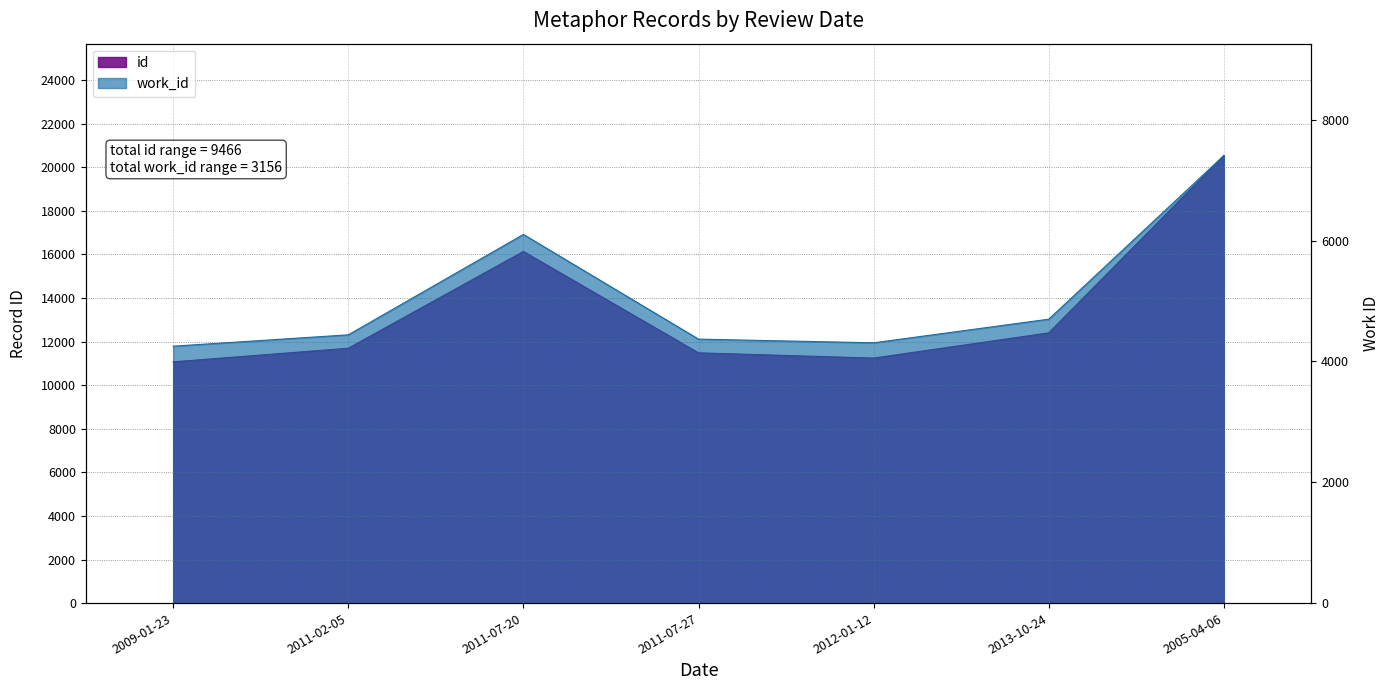

Which category has the lowest value in the id series?

2009-01-23